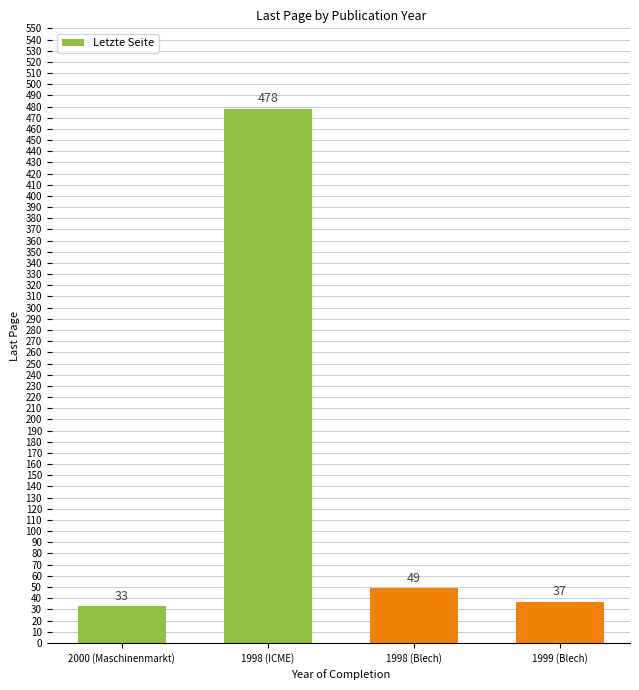

What is the difference between the second highest and minimum values?

16